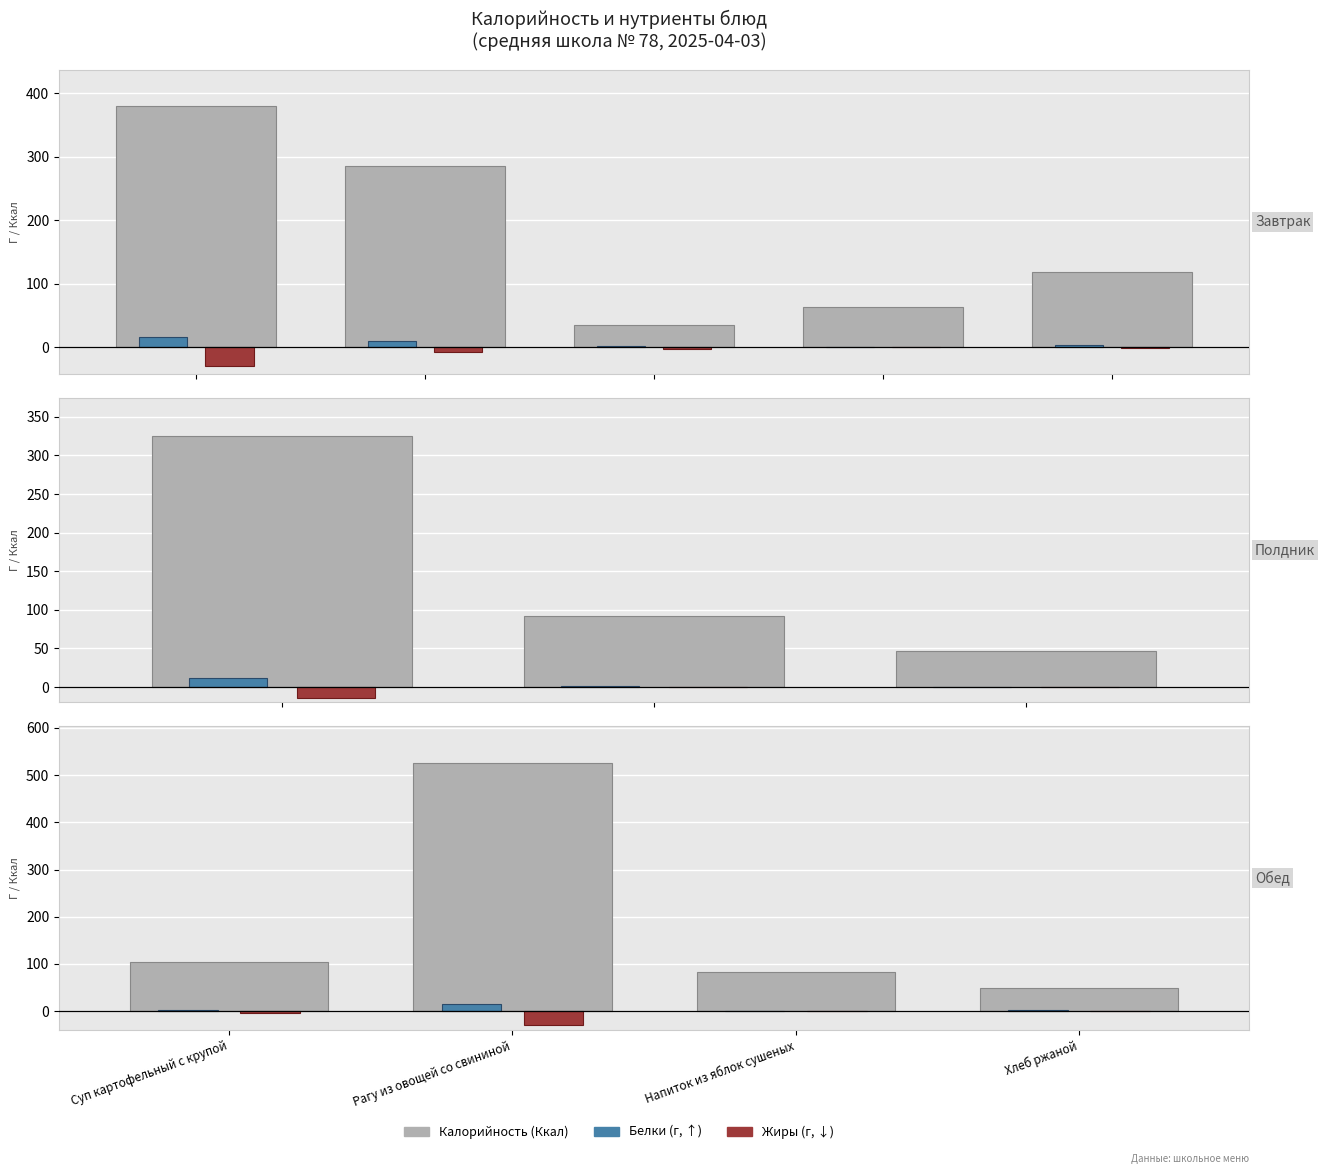

What is the value of the Калорийность bar at the 2nd from the left?

525.0